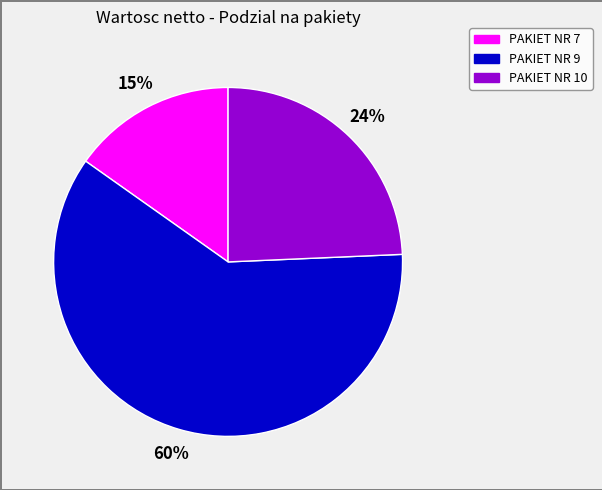

Approximately how many times larger is the value at PAKIET NR 7 compared to PAKIET NR 10?

0.6